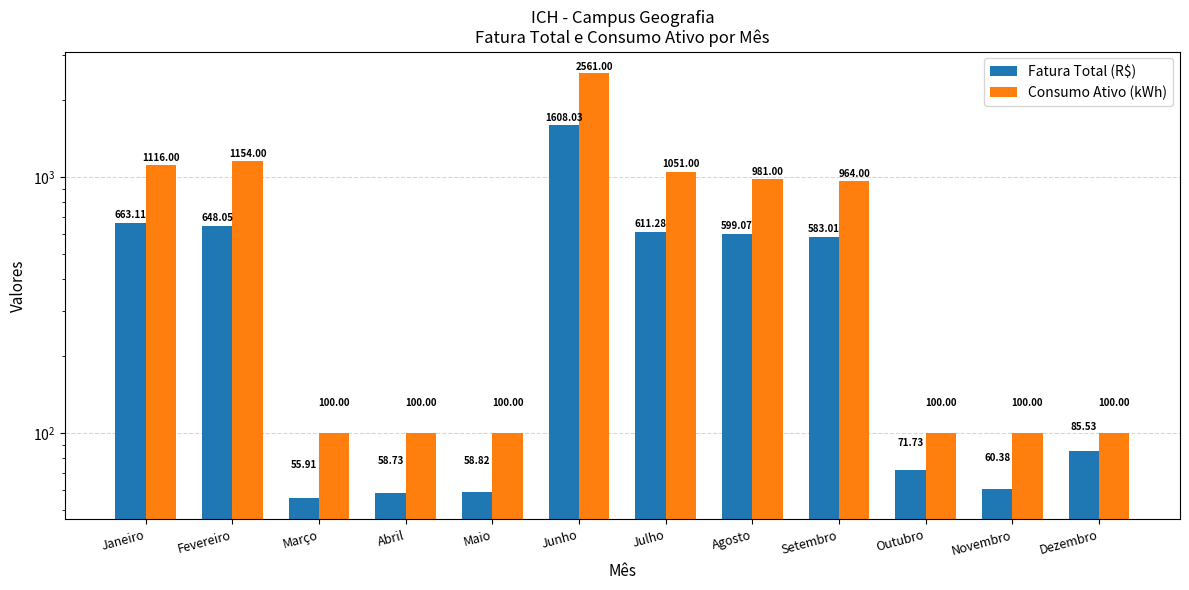

How many values in the Consumo Ativo (kWh) series are below 964?

6